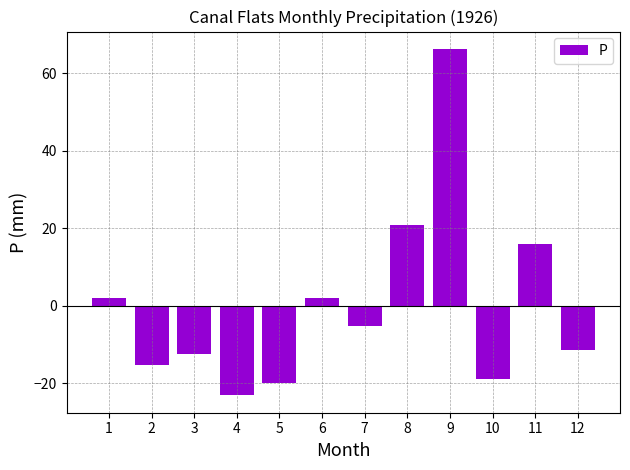

The chart shows a value of 15.8 at 11. True or false?

True